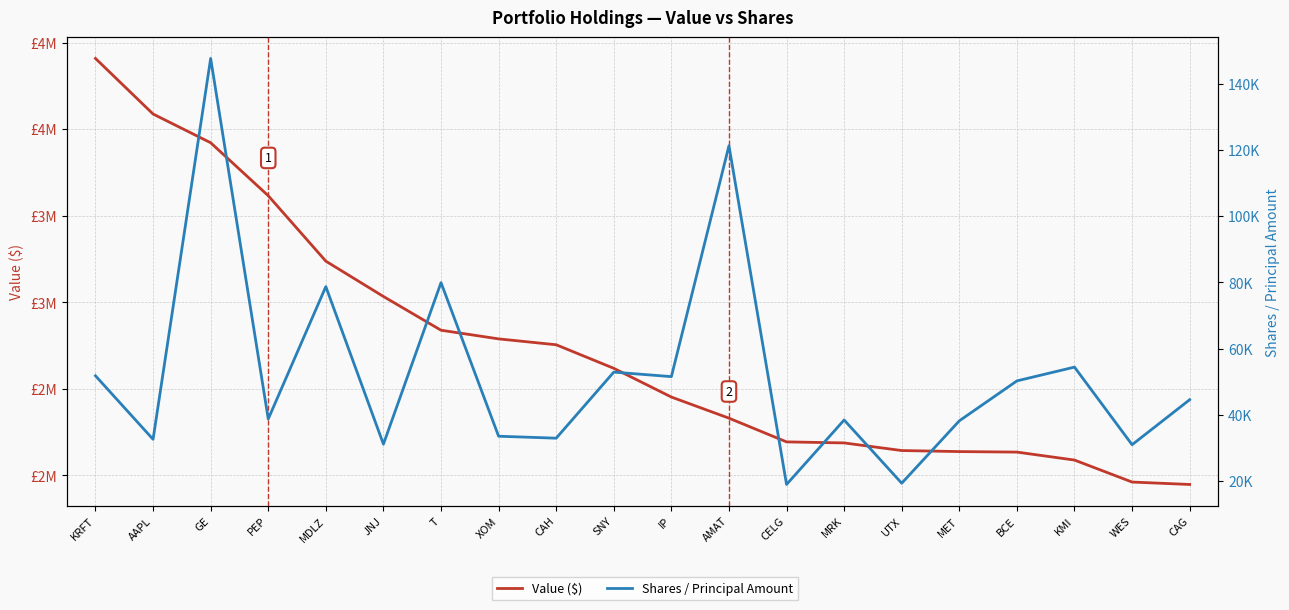

What is the total value across all series at MET?

2176178